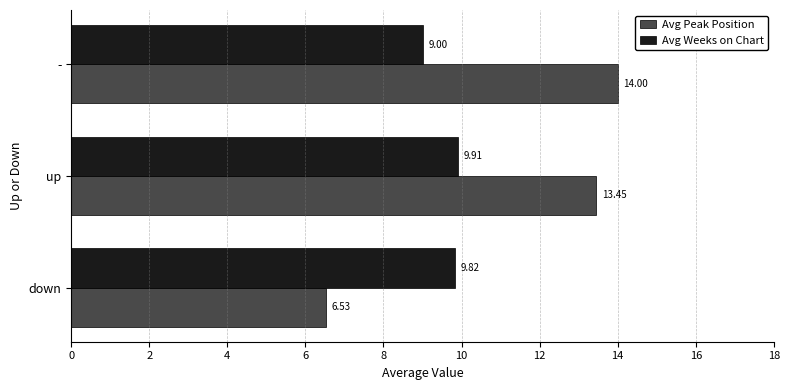

What is the difference between the maximum and minimum values in the Avg Weeks on Chart series?

0.9